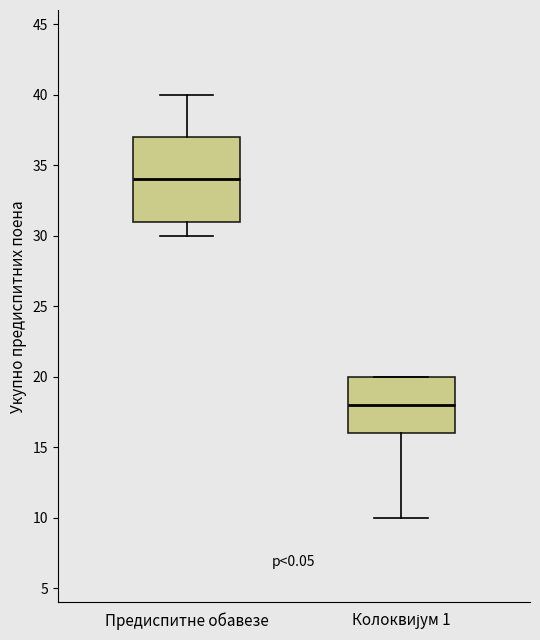

Comparing the boxes themselves (not the whiskers), which one is the tallest?

Предиспитне обавезе